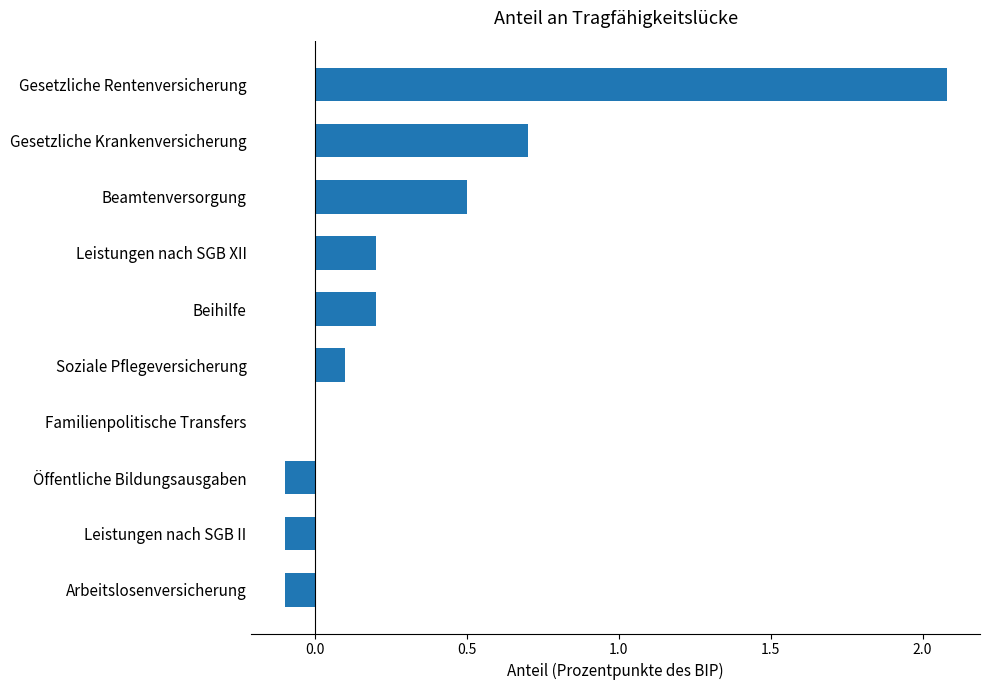

Which category has the highest value across all series?

Gesetzliche Rentenversicherung